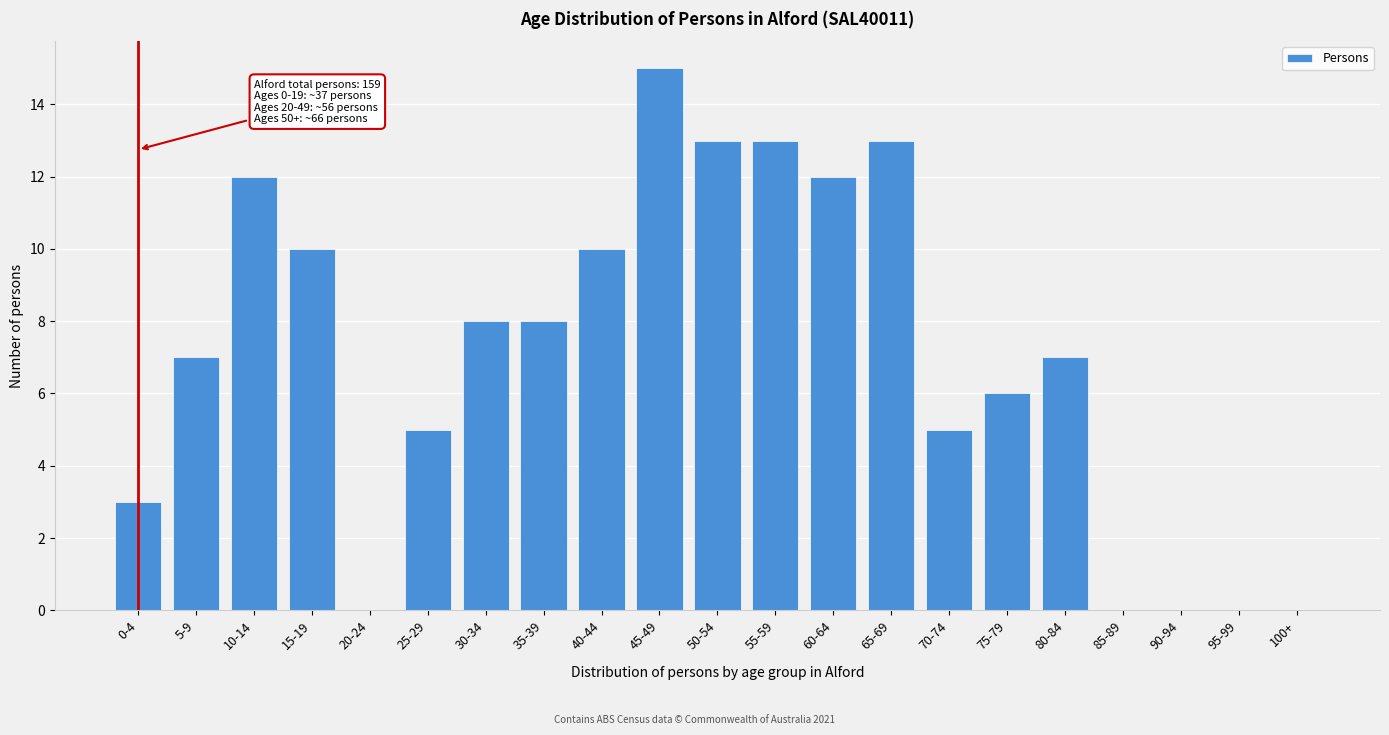

Reading left to right, extract all data points from this chart.

0-4=3	5-9=7	10-14=12	15-19=10	20-24=0	25-29=5	30-34=8	35-39=8	40-44=10	45-49=15	50-54=13	55-59=13	60-64=12	65-69=13	70-74=5	75-79=6	80-84=7	85-89=0	90-94=0	95-99=0	100+=0